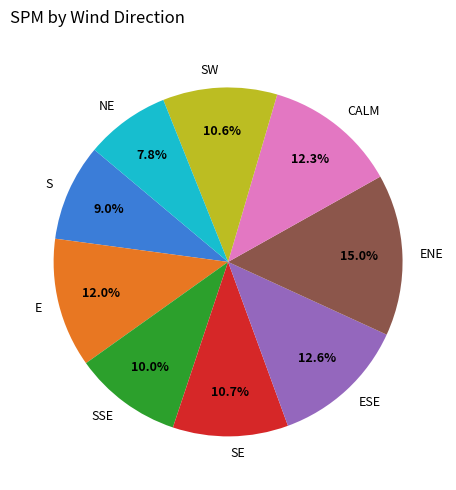

Count the number of slices in the pie.

9